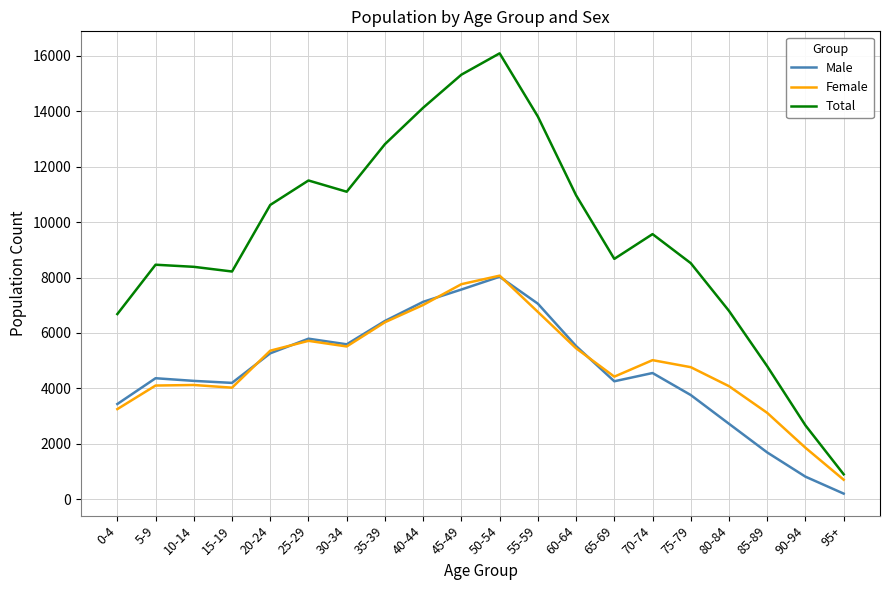

Between 15-19 and 70-74, which series saw the biggest shift?

Total